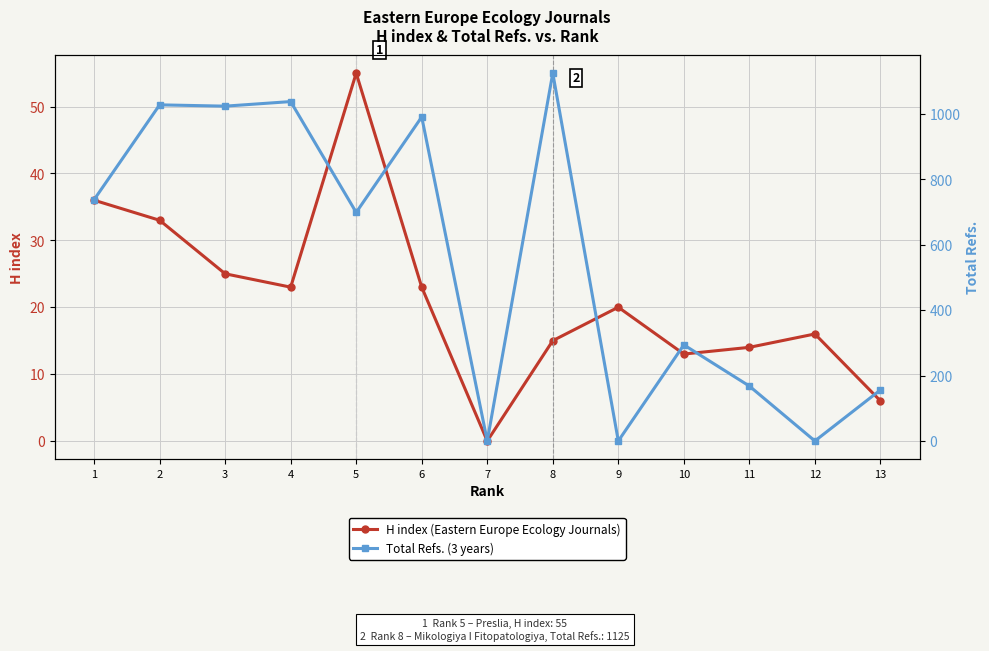

Rank the series by their average value, from lowest to highest.

H index, Total Refs.